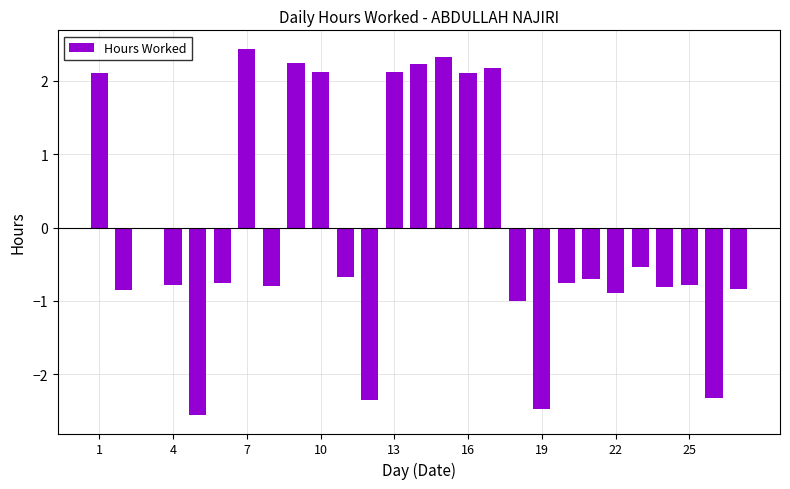

What is the greatest value displayed?

2.4